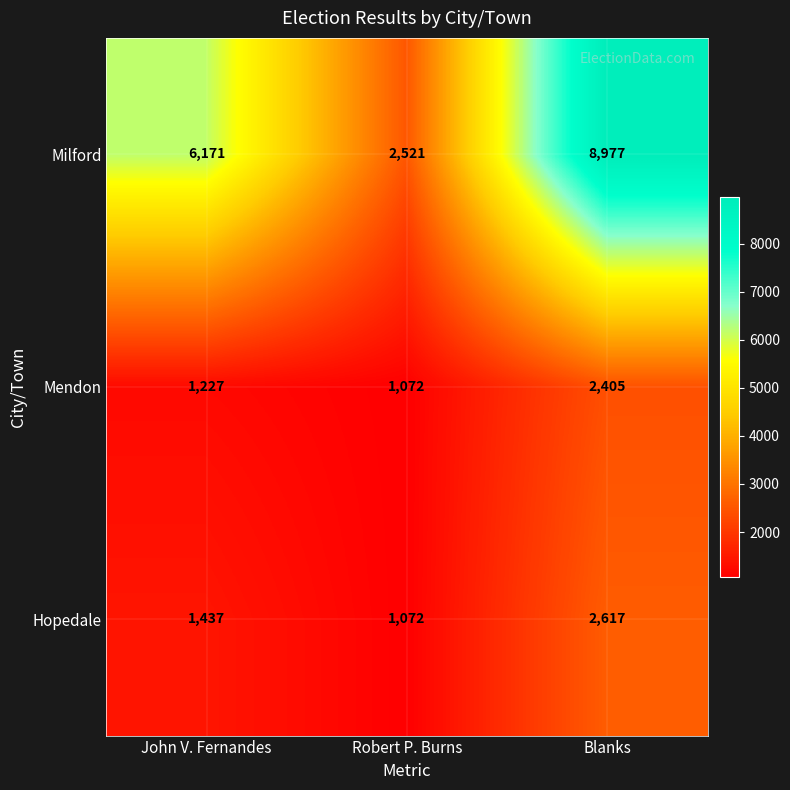

What is the sum of all Mendon values?

4704